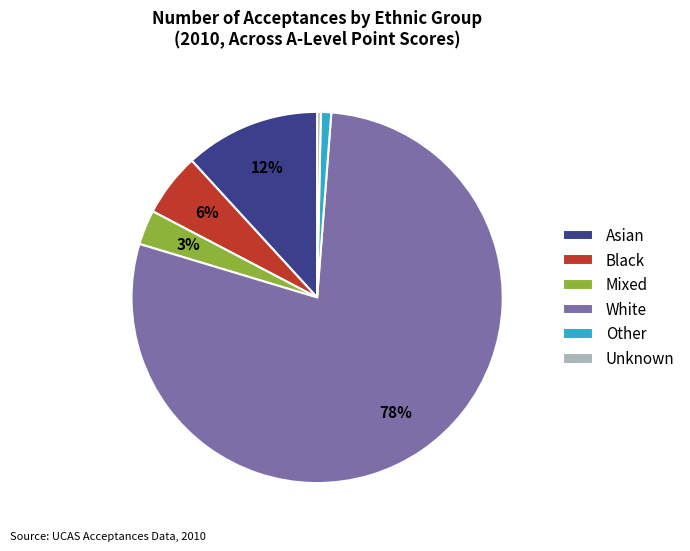

Which category has the smallest portion of the pie?

Unknown